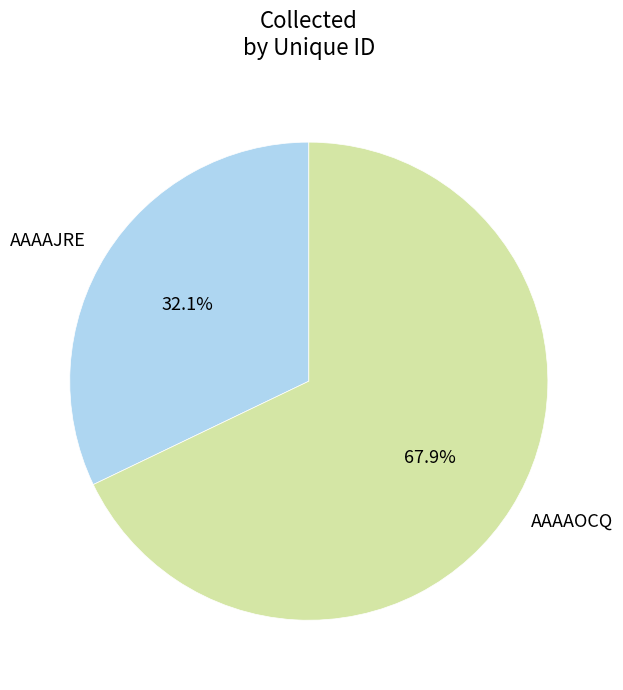

What is the ratio of the value at AAAAJRE to the value at AAAAOCQ?

0.5